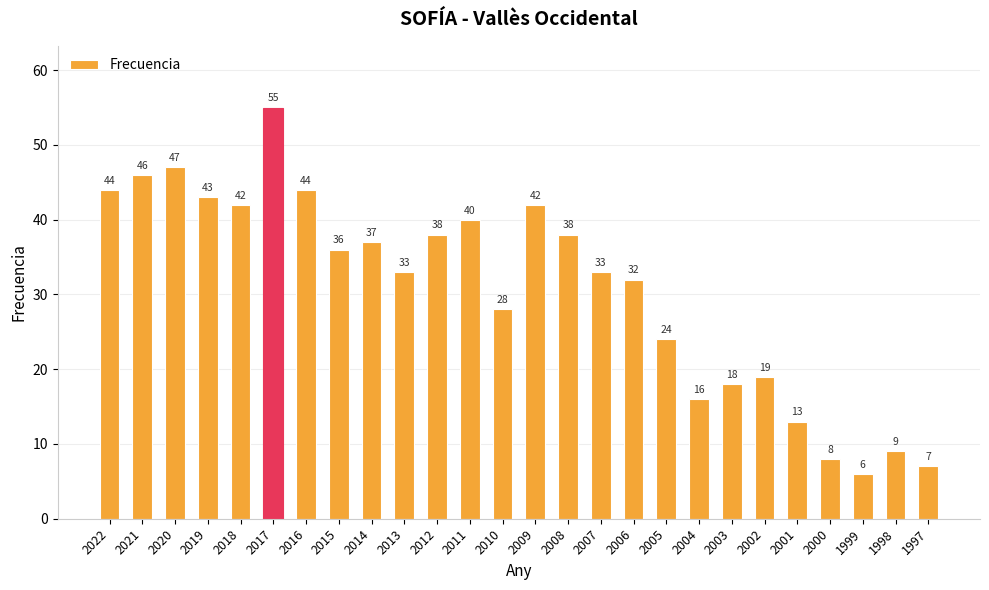

What is the difference between the values at 2015 and 2004?

20